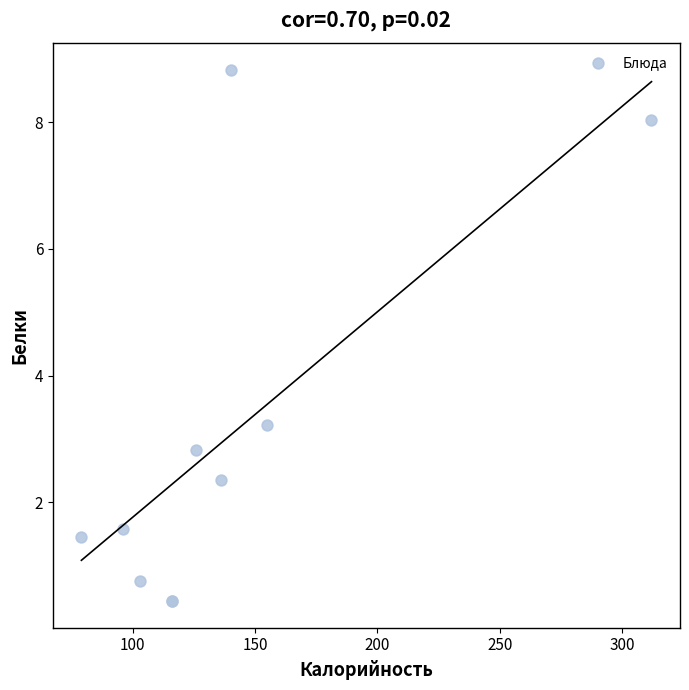

What Y value in the scatter plot is closest to 4?

3.2